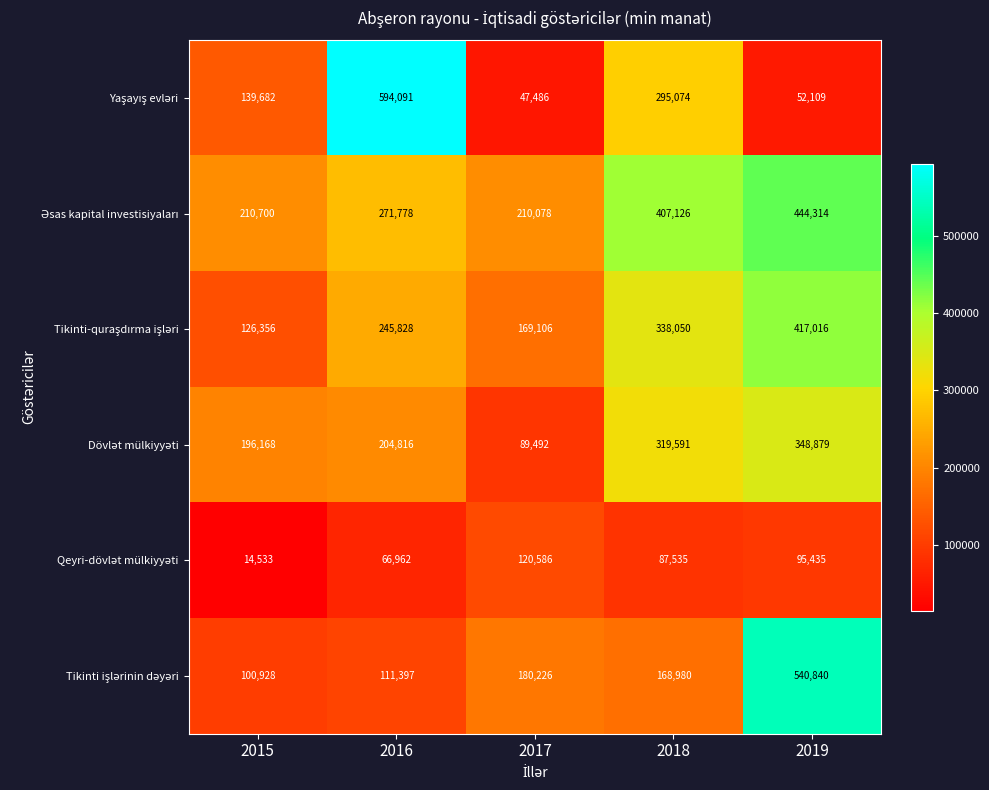

At how many categories does at least one series exceed 167521?

5